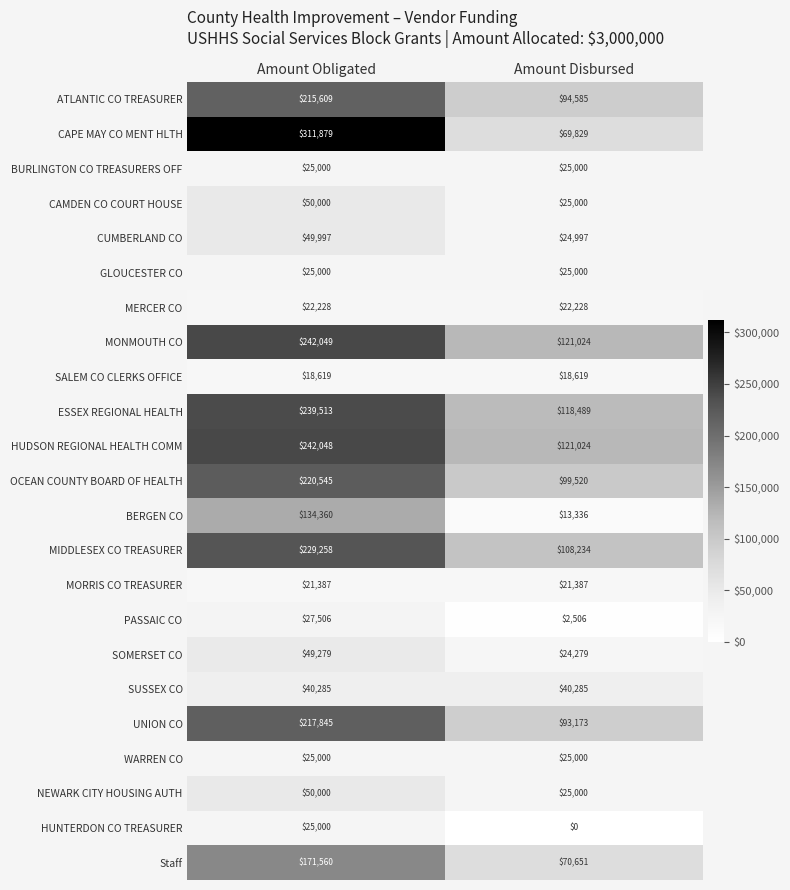

Rank the categories by ESSEX REGIONAL HEALTH value from lowest to highest.

Amount Disbursed, Amount Obligated